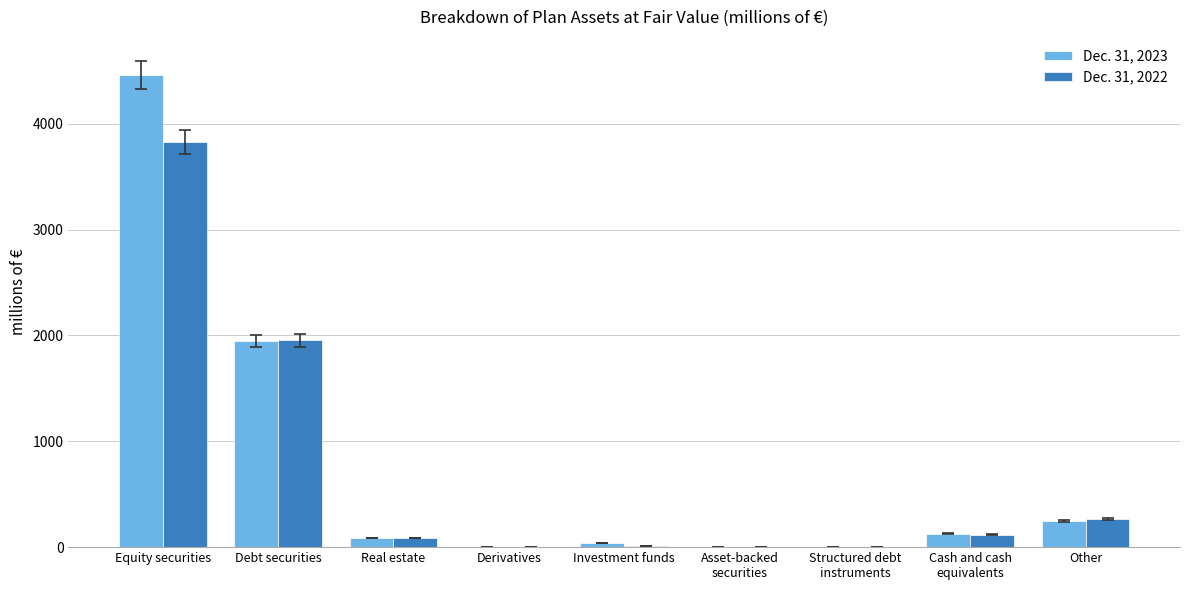

Are the bars horizontal?

No